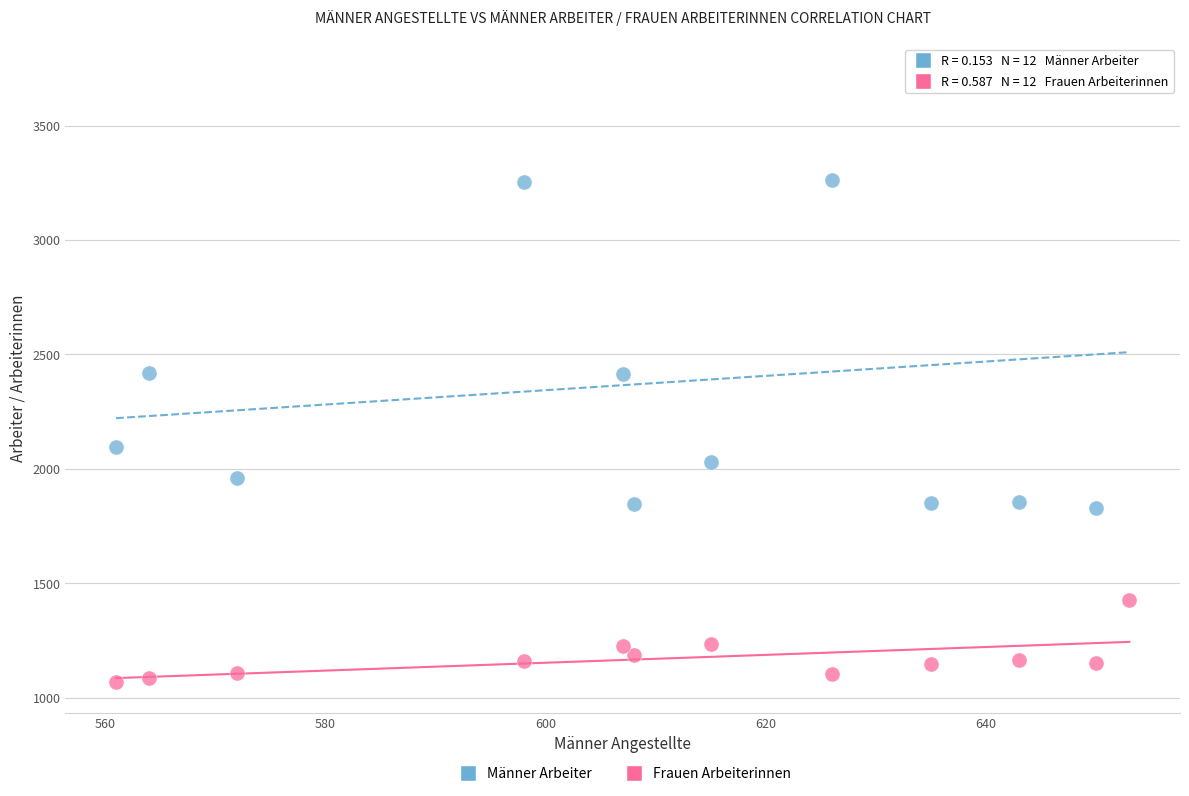

Which series contains the lowest Y value?

Frauen Arbeiterinnen